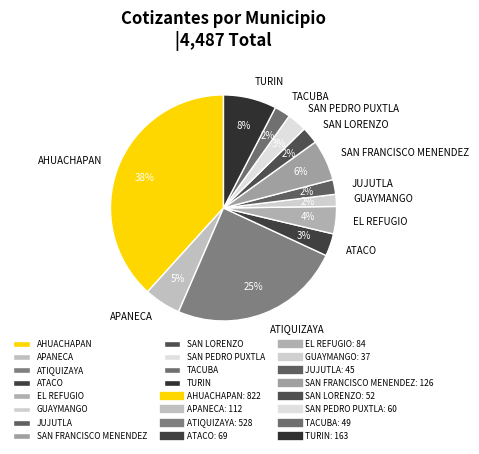

The TACUBA slice represents 11% of the pie. True or false?

False